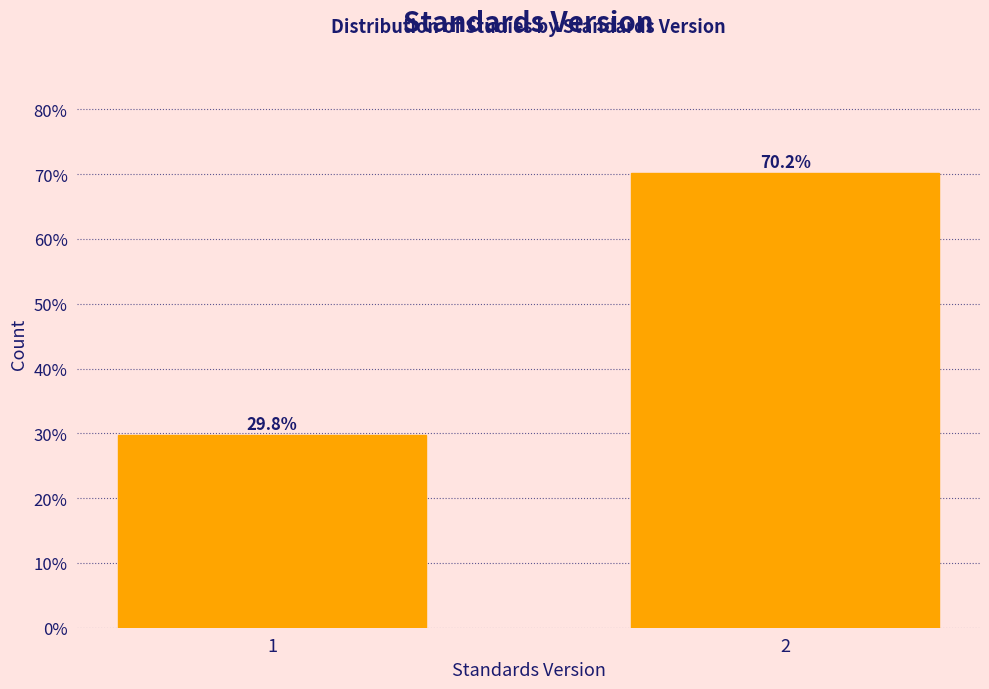

Reading right to left, list all the values displayed in this chart.

2=70.2	1=29.8